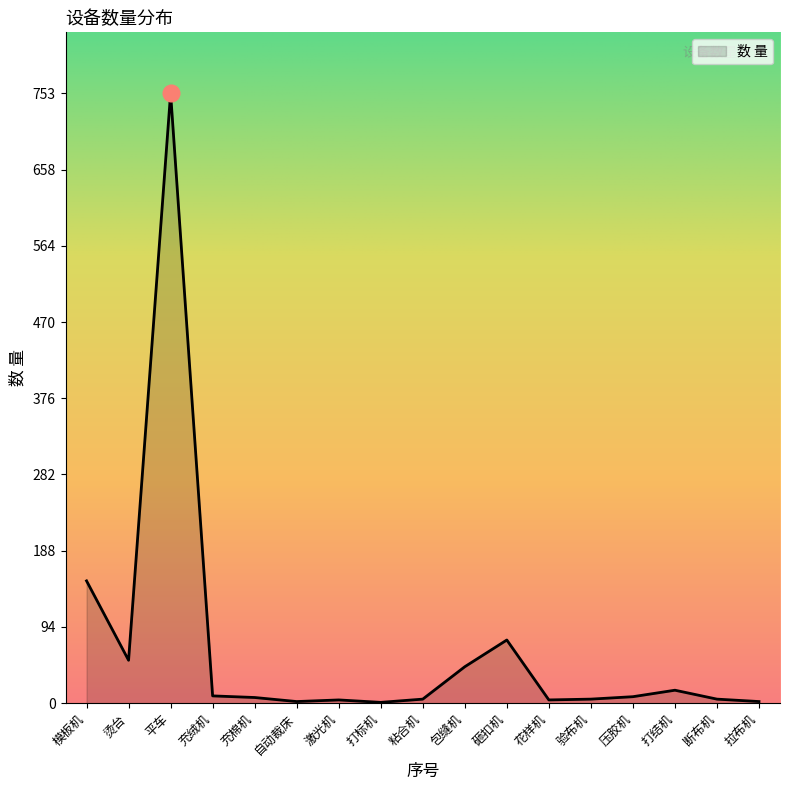

At which label does the data first exceed 7?

模板机